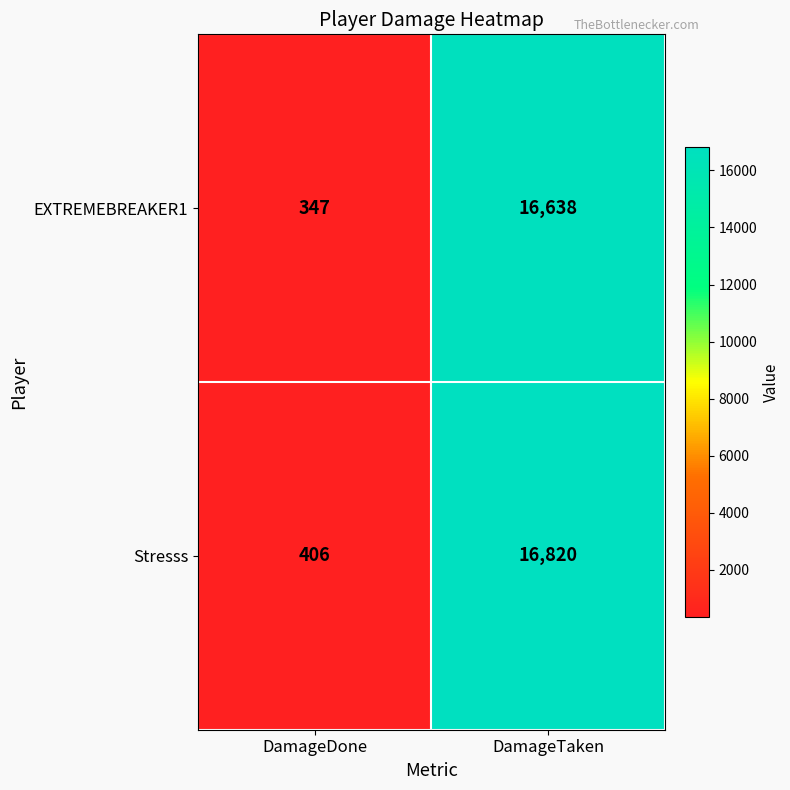

What is the approximate value of EXTREMEBREAKER1 at DamageDone?

347